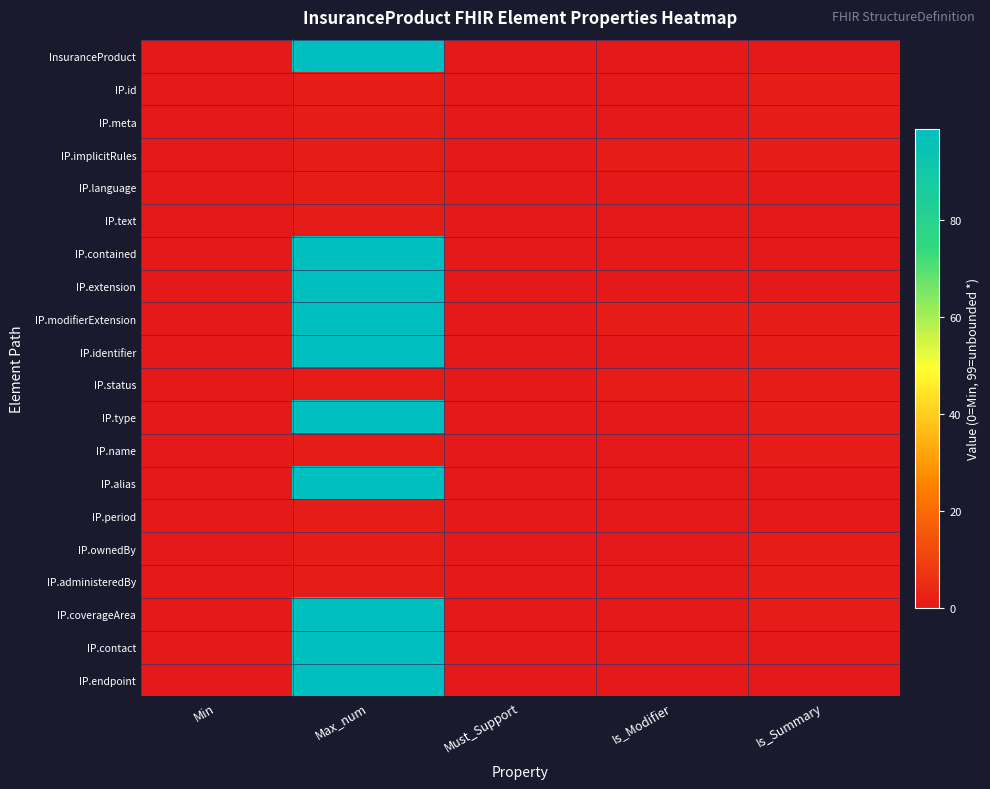

List the series in order of their peak value, highest first.

InsuranceProduct, IP.contained, IP.extension, IP.modifierExtension, IP.identifier, IP.type, IP.alias, IP.coverageArea, IP.contact, IP.endpoint, IP.id, IP.meta, IP.implicitRules, IP.language, IP.text, IP.status, IP.name, IP.period, IP.ownedBy, IP.administeredBy